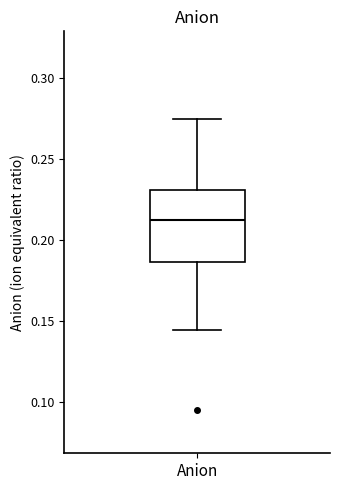

Where is the upper edge of the box for Anion on the y-axis? The values are not printed on the chart, so give them approximately, as read against the axis.

0.230